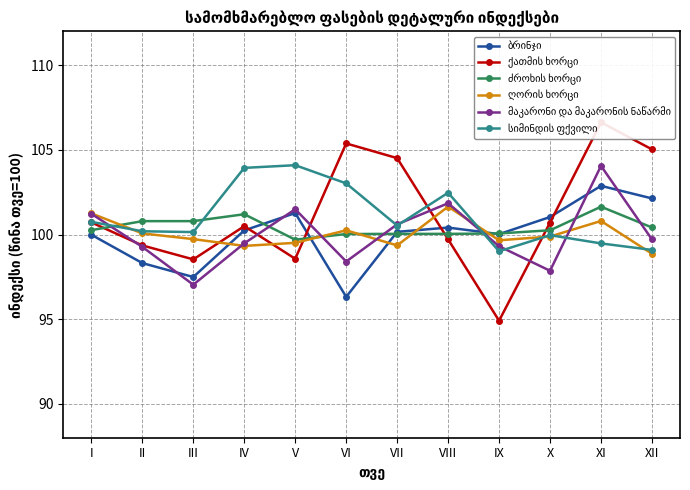

What is the highest value of the ღორის ხორცი series?

101.6